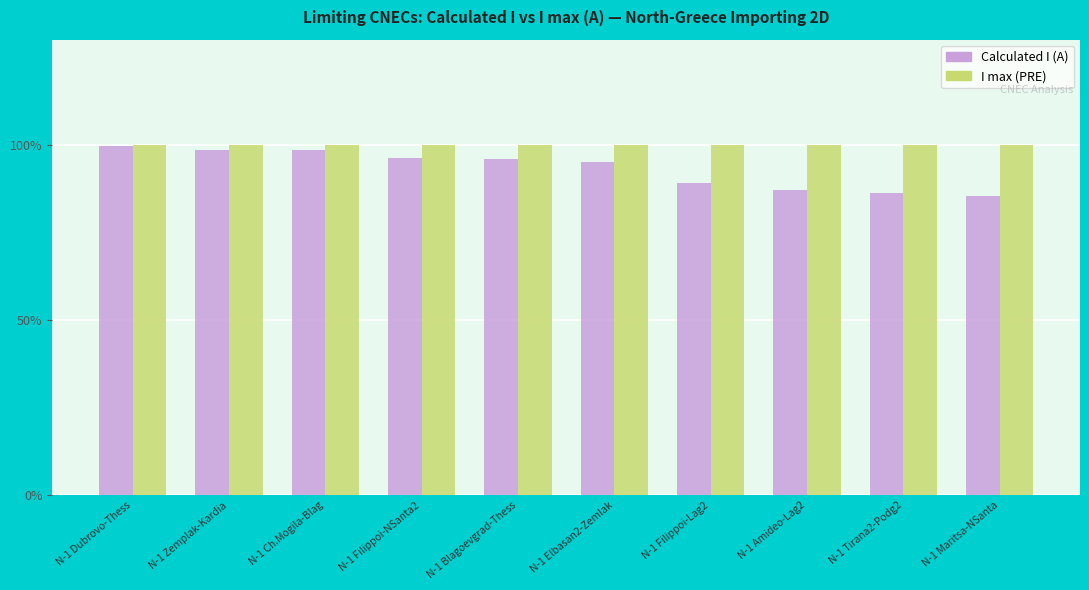

Rank the series by their average value, from lowest to highest.

Calculated I (A), I max (PRE)